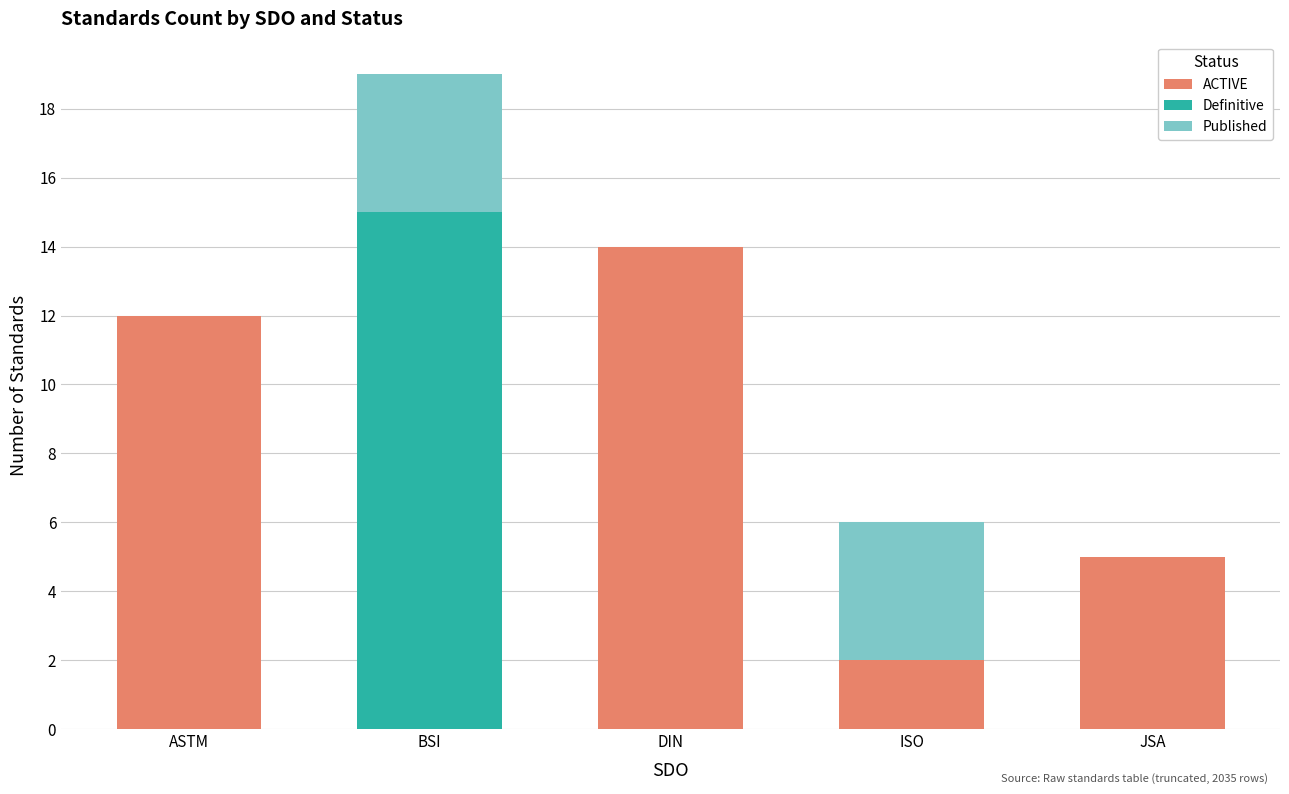

Reading right to left, what are the values for ACTIVE?

JSA=5	ISO=2	DIN=14	BSI=0	ASTM=12